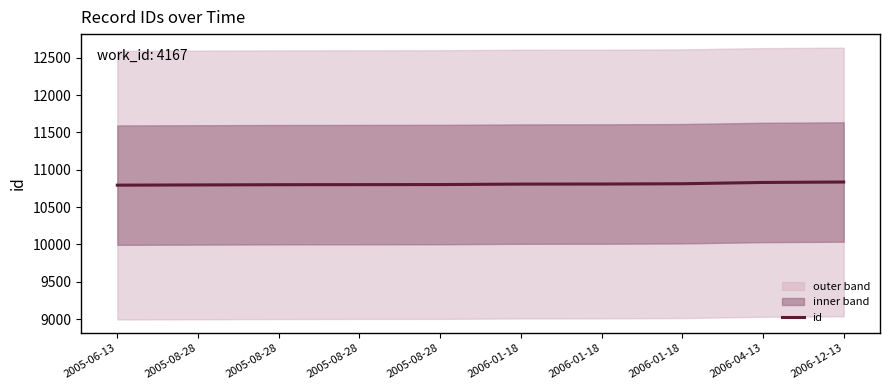

Reading left to right, list all the values displayed in this chart.

10794	10797	10800	10801	10802	10808	10809	10813	10830	10836